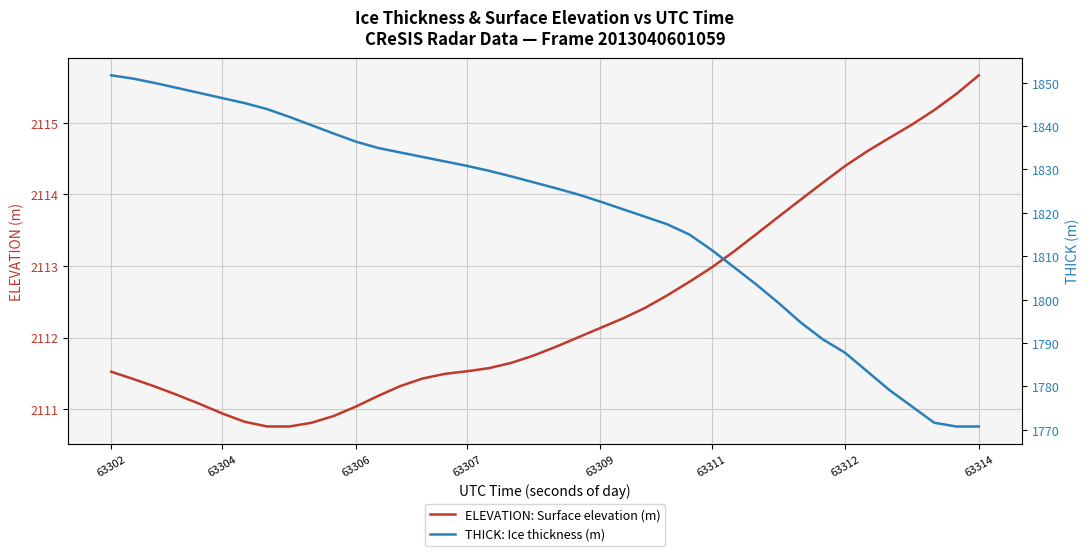

Reading left to right, extract all data points from this chart.

ELEVATION: Surface elevation (m): 2111.5	2111.4	2111.3	2111.2	2111.1	2110.9	2110.8	2110.8	2110.8	2110.8	2110.9	2111.0	2111.2	2111.3	2111.4	2111.5	2111.5	2111.6	2111.6	2111.7	2111.9	2112.0	2112.1	2112.3	2112.4	2112.6	2112.8	2113.0	2113.2	2113.4	2113.7	2113.9	2114.2	2114.4	2114.6	2114.8	2115.0	2115.2	2115.4	2115.7
THICK: Ice thickness (m): 1851.7	1850.9	1849.9	1848.7	1847.6	1846.4	1845.3	1843.9	1842.1	1840.2	1838.3	1836.4	1835.0	1833.9	1832.9	1831.8	1830.8	1829.7	1828.4	1827.0	1825.7	1824.2	1822.6	1820.9	1819.1	1817.4	1815.0	1811.5	1807.5	1803.5	1799.3	1794.8	1790.9	1787.8	1783.5	1779.1	1775.4	1771.7	1770.8	1770.8